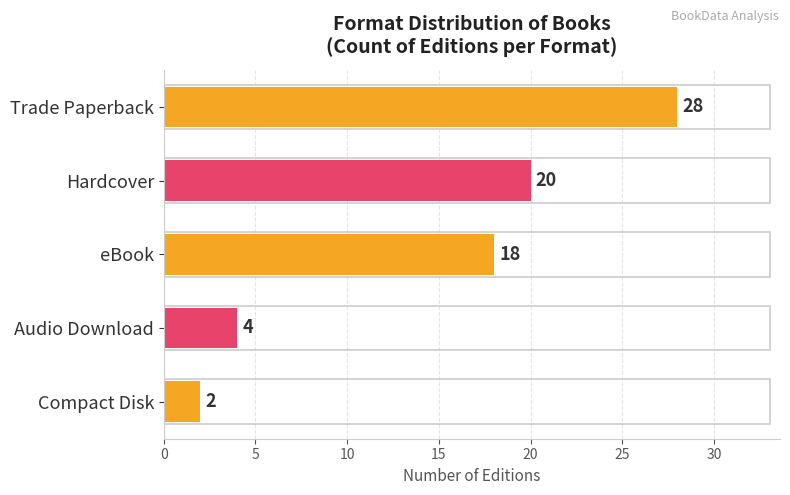

The chart shows a value of 31 at eBook. True or false?

False